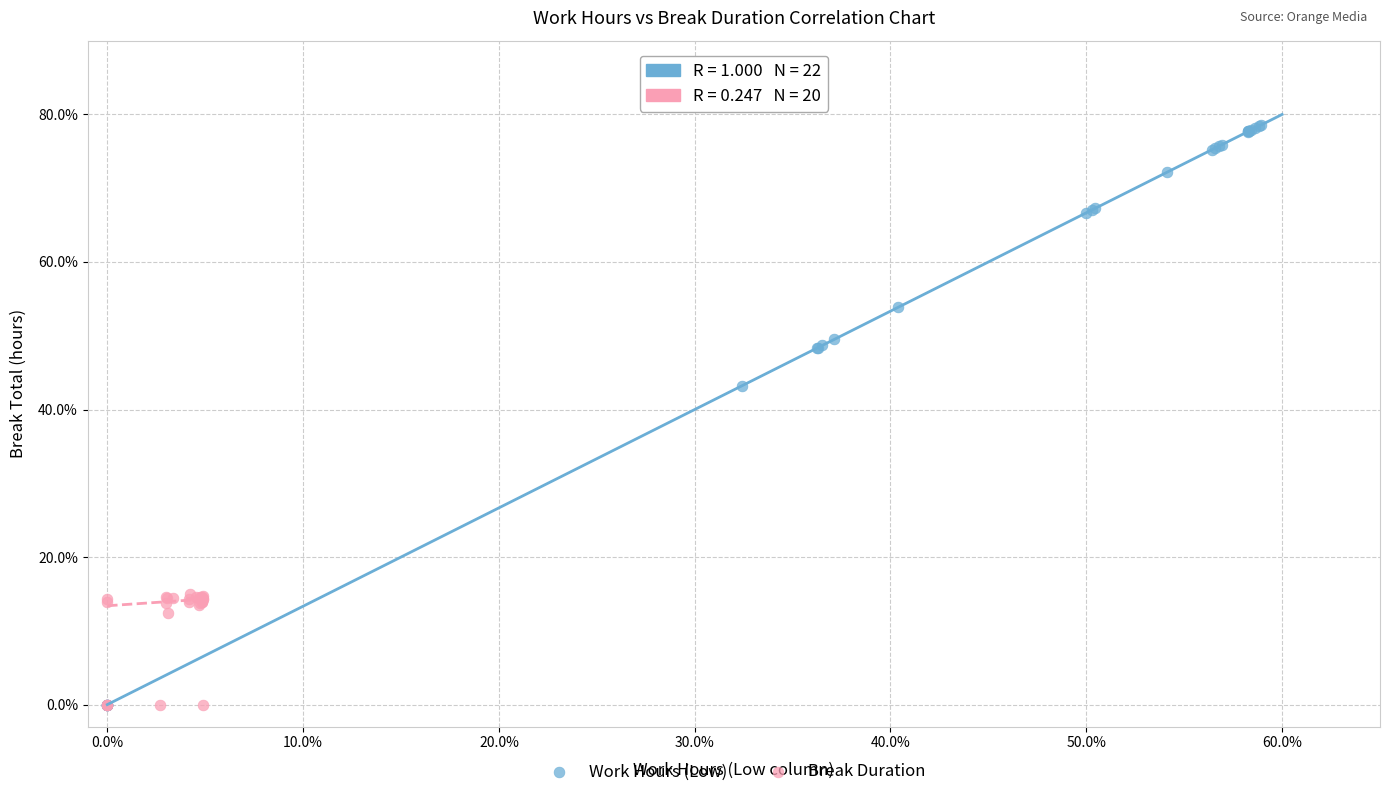

Which series contains the highest Y value?

Work Hours (Low)